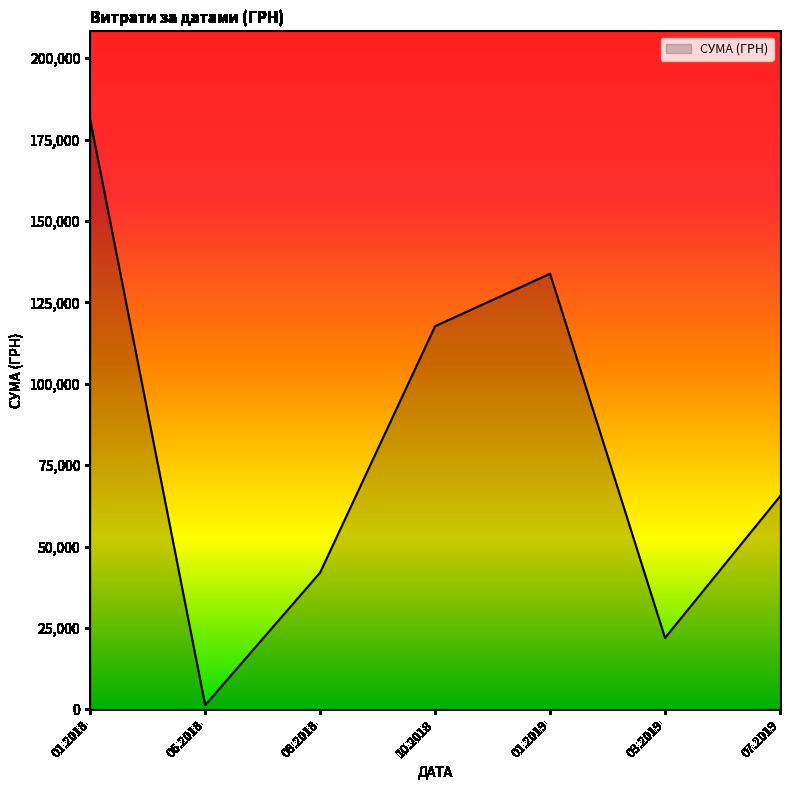

Where is the first local minimum?

06.2018